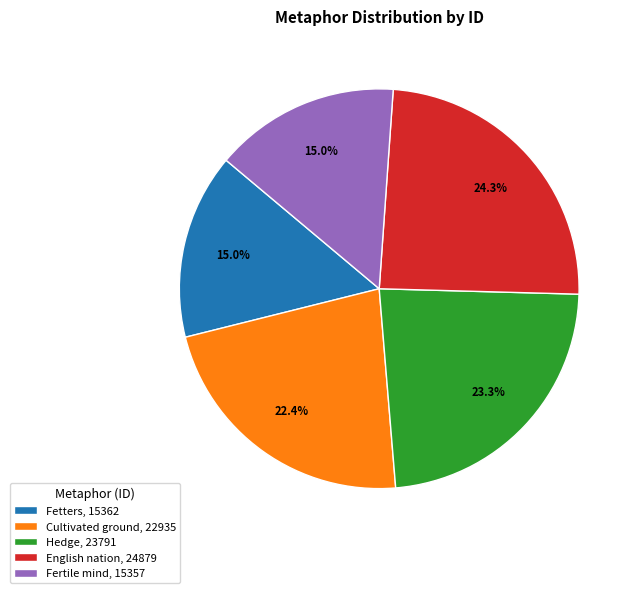

Which has a higher value, Cultivated ground or Fetters?

Cultivated ground